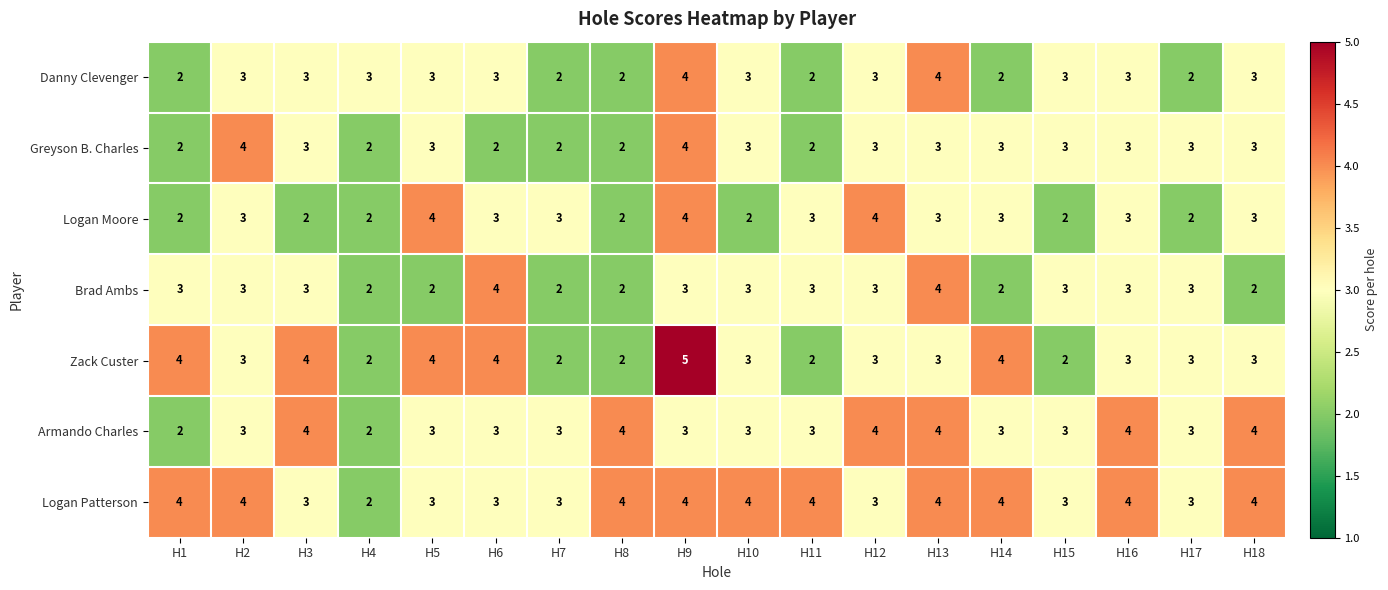

What is the highest value of the Danny Clevenger series?

4